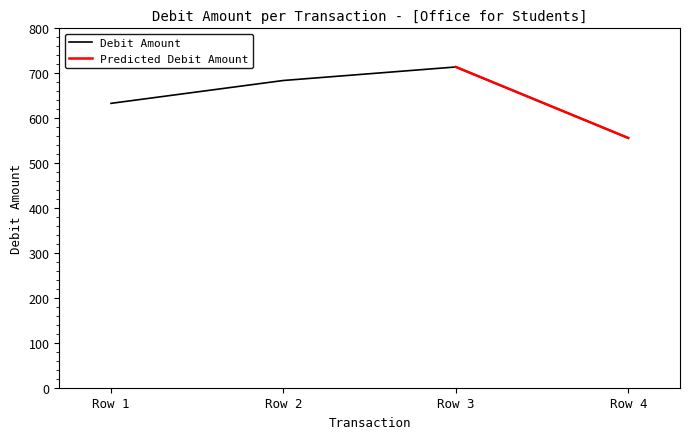

Reading left to right, transcribe all the data shown in this chart.

633.0	683.9	714.0	555.9